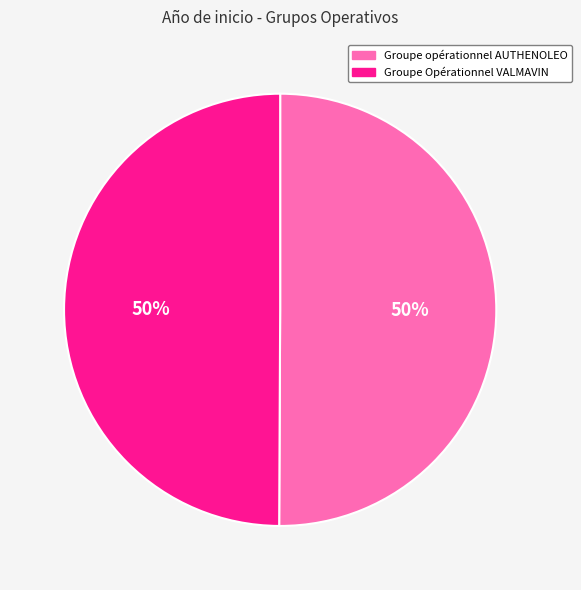

To the nearest percent, what is the combined percentage of Groupe Opérationnel VALMAVIN and Groupe opérationnel AUTHENOLEO?

100%